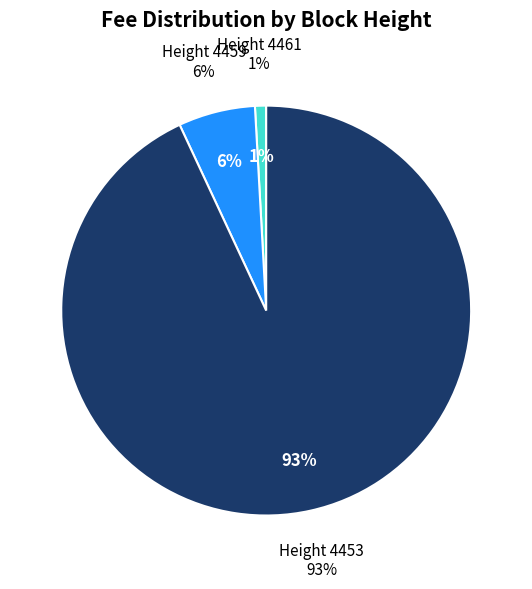

Is there any slice that represents more than half of the pie?

Yes